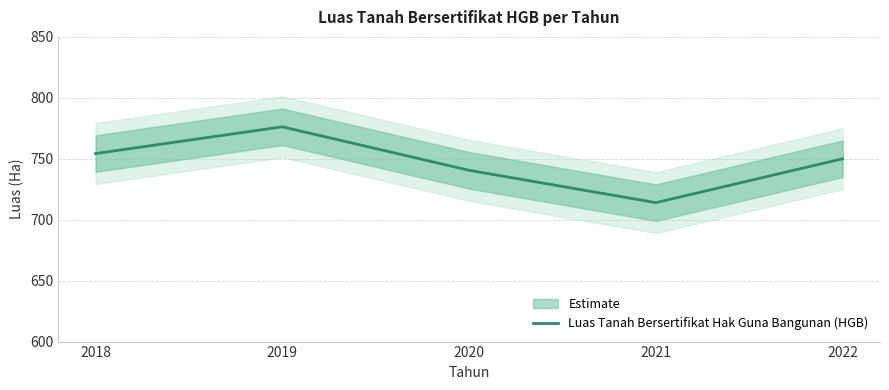

True or false: the data shows 750.0 at 2022.

True